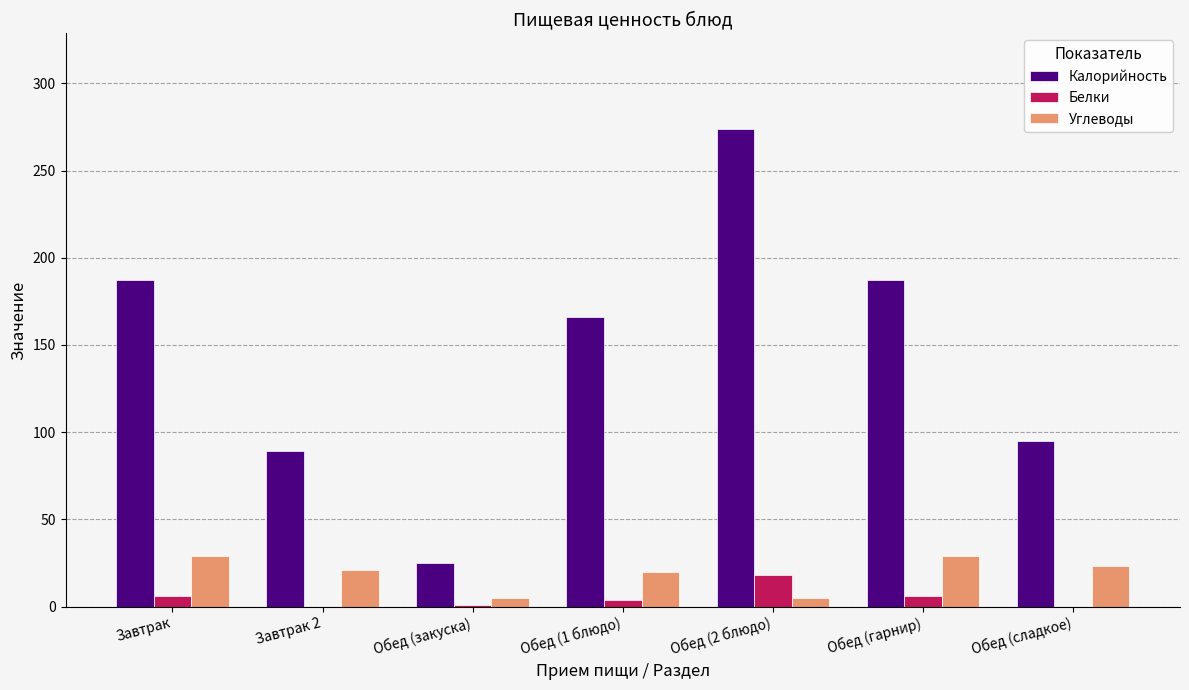

Count the number of categories in the chart.

7